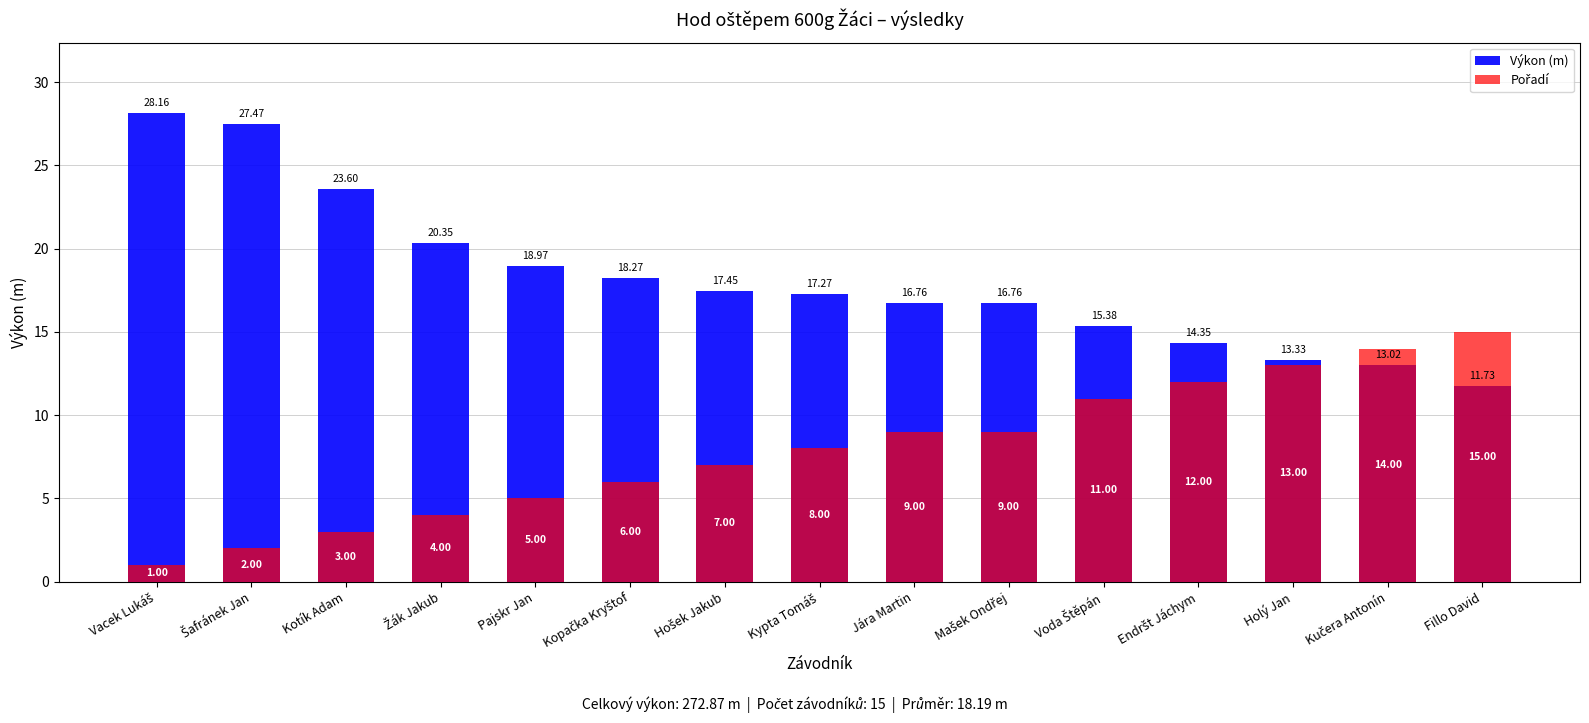

What are all the series names shown in the legend?

Výkon (m), Pořadí